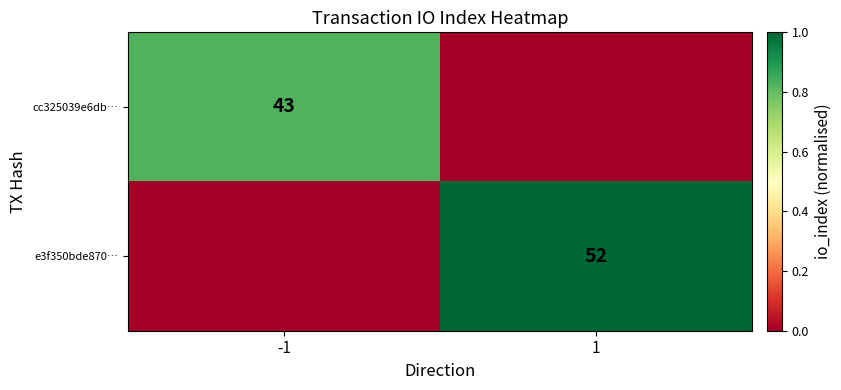

Is the value of e3f350bde870… at 1 greater than the value of cc325039e6db… at -1?

Yes